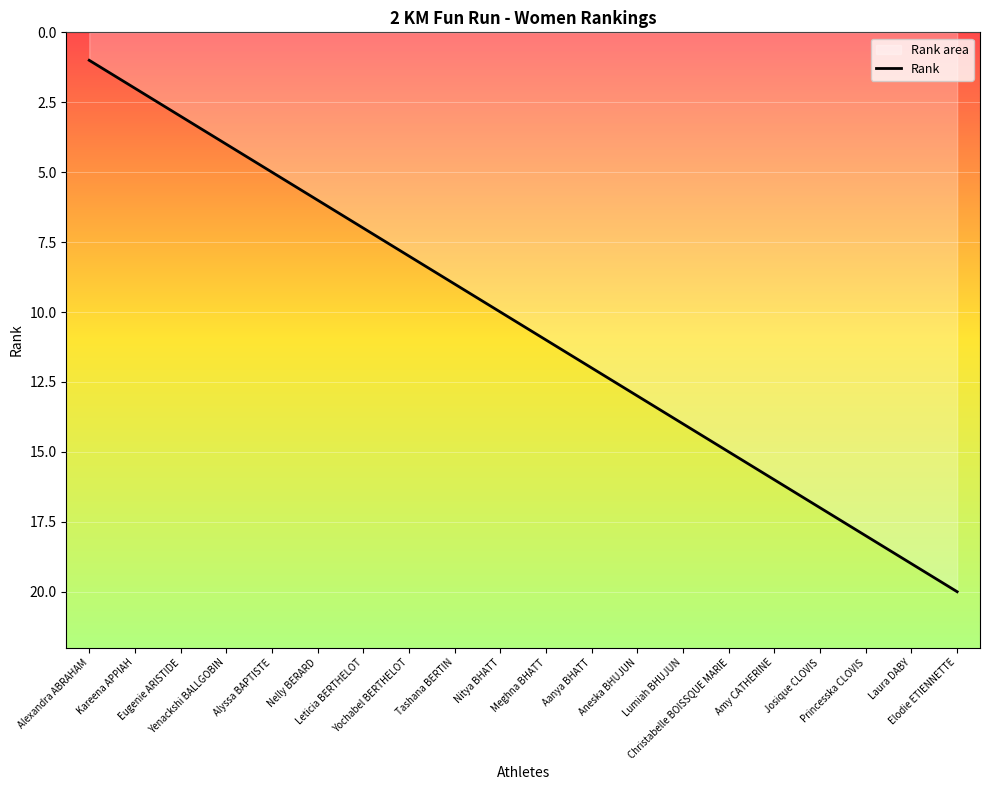

What is the label of the 10th point from the right?

Meghna BHATT